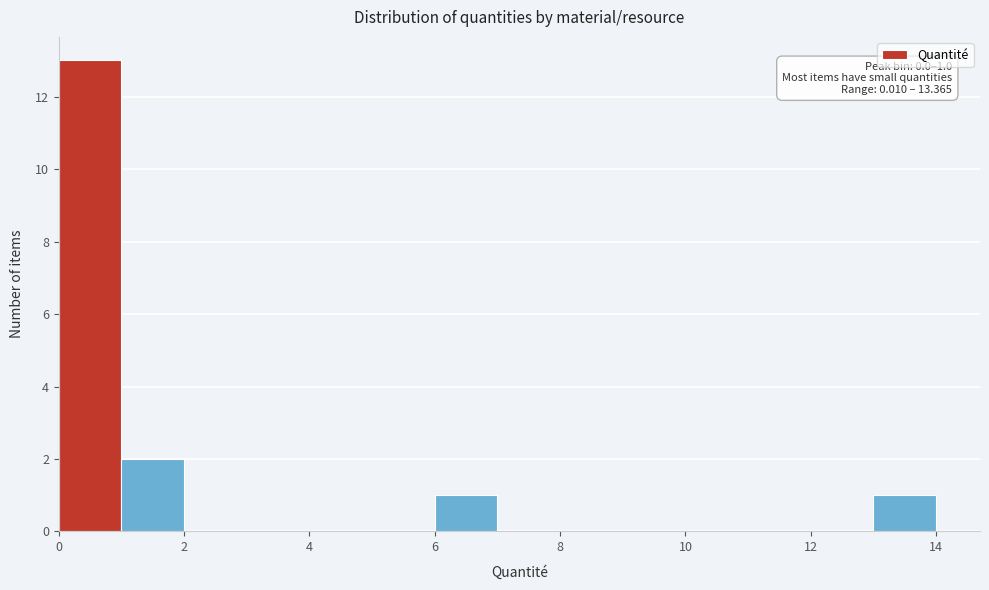

Over which range of the x-axis is the bar tallest?

0 to 1